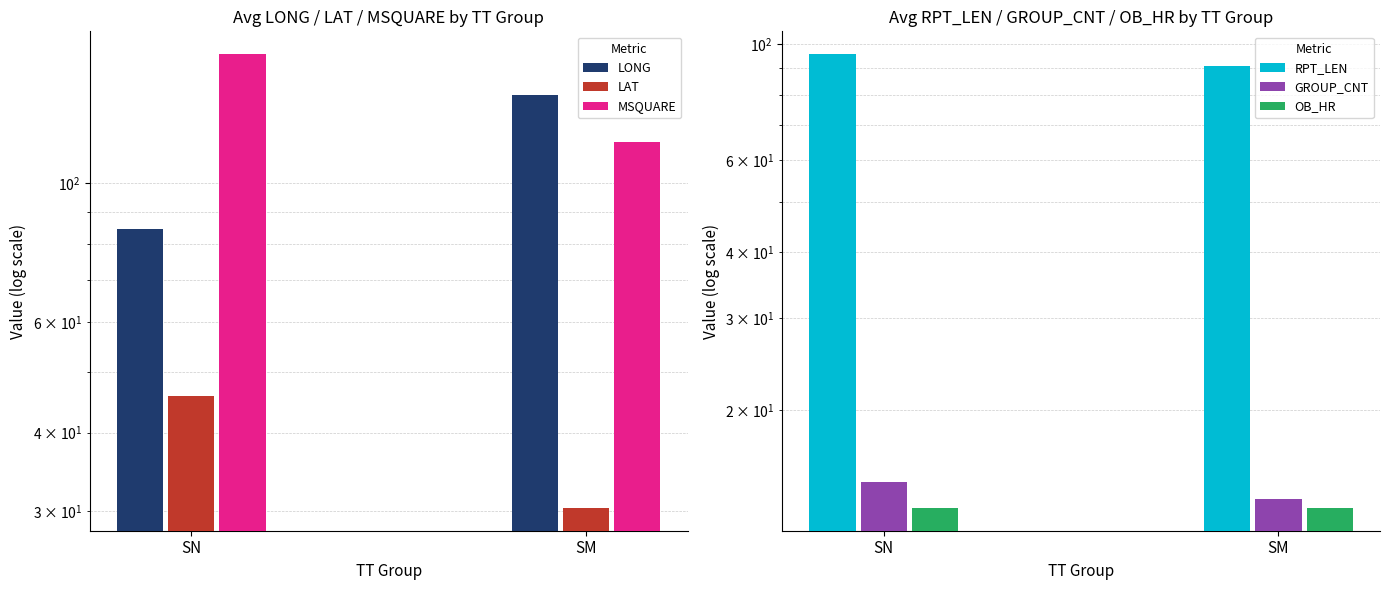

What are all the series names shown in the legend?

LONG, LAT, MSQUARE, RPT_LEN, GROUP_CNT, OB_HR